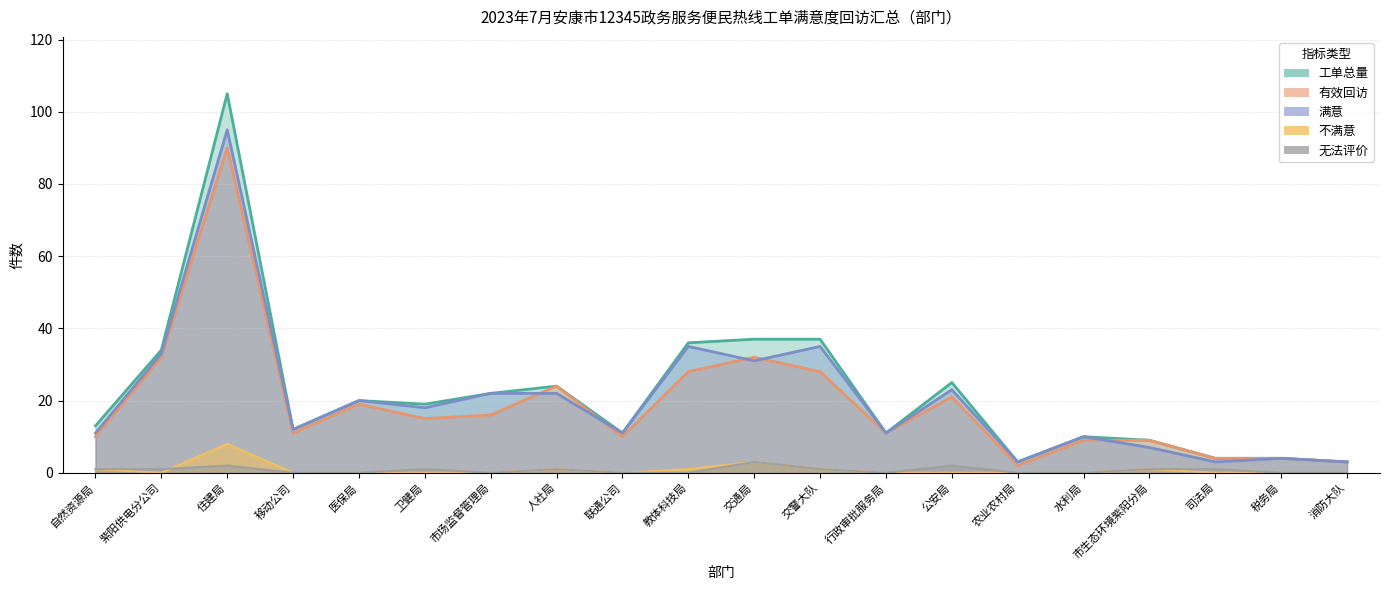

What value does the 满意 series have at 交通局?

31